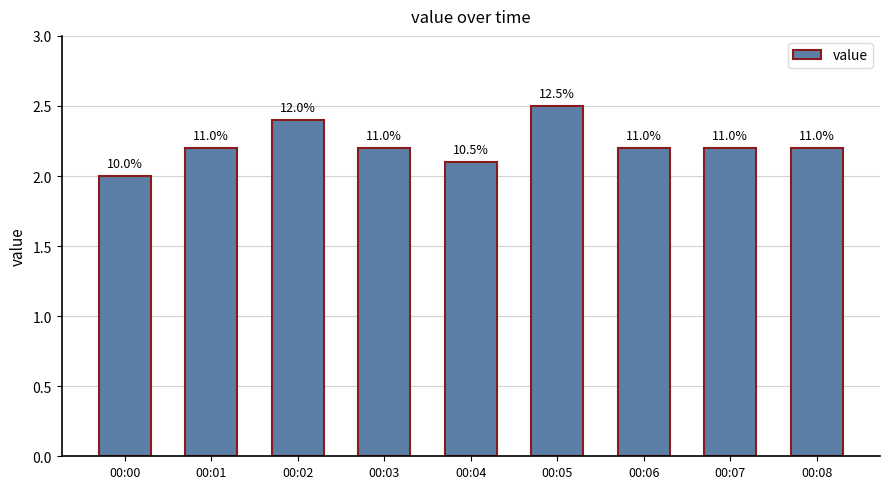

What is the average value?

2.2